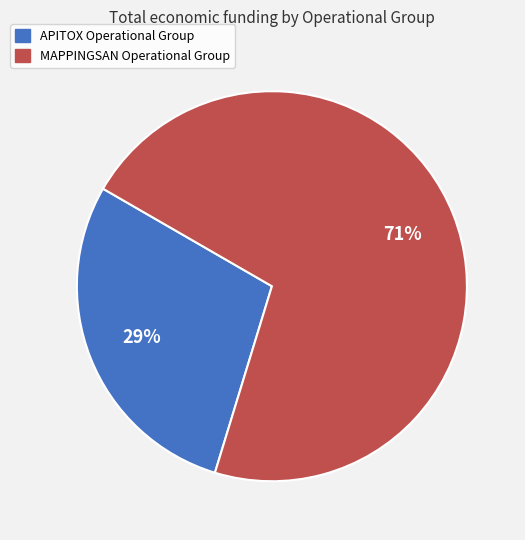

Is there any slice that represents more than half of the pie?

Yes